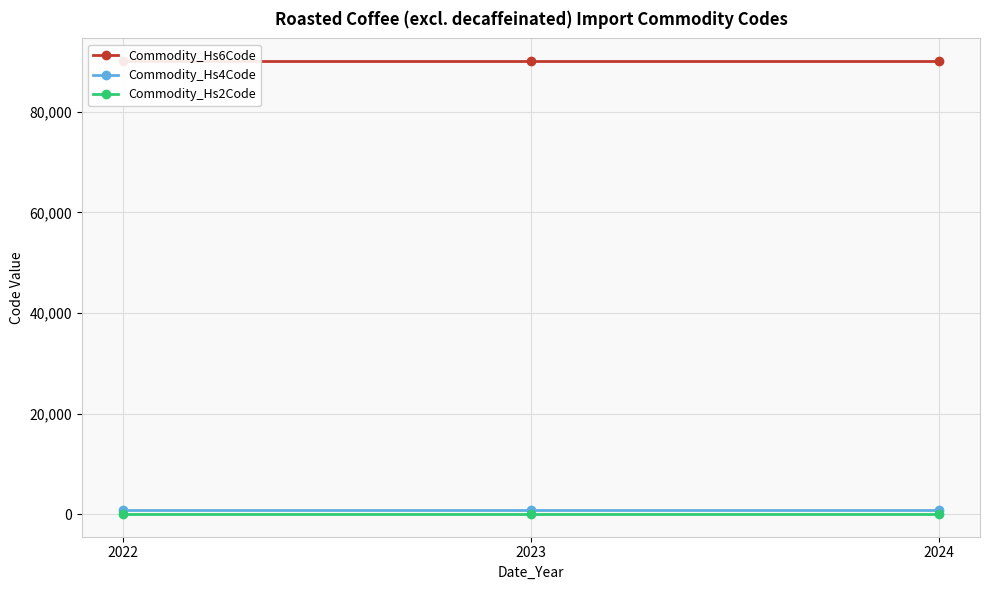

Is it true that Commodity_Hs6Code equals 130163 at 2024?

False